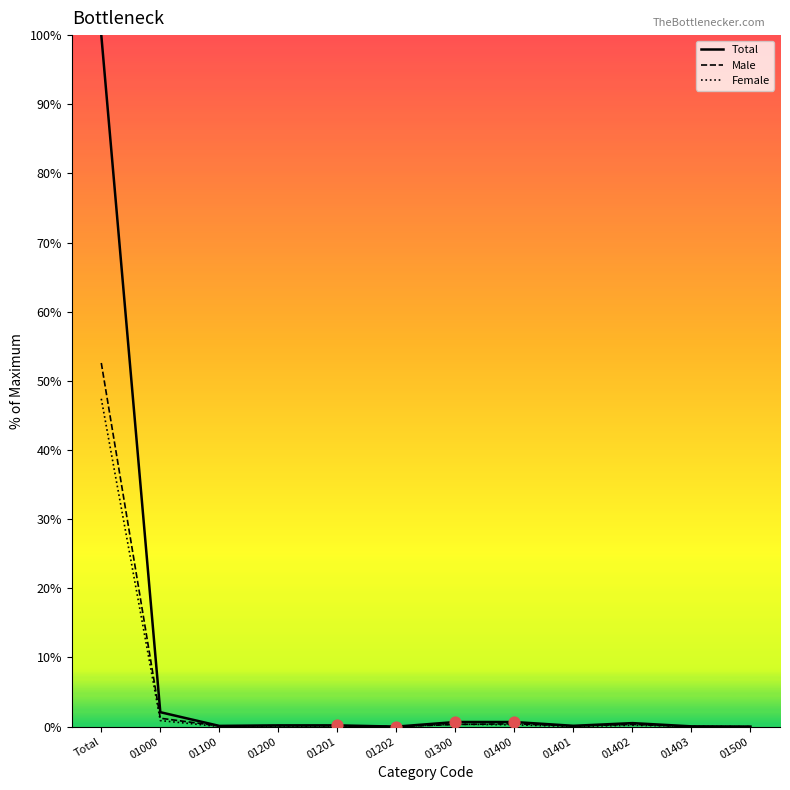

Between Total and 01401, which series saw the biggest shift?

Total